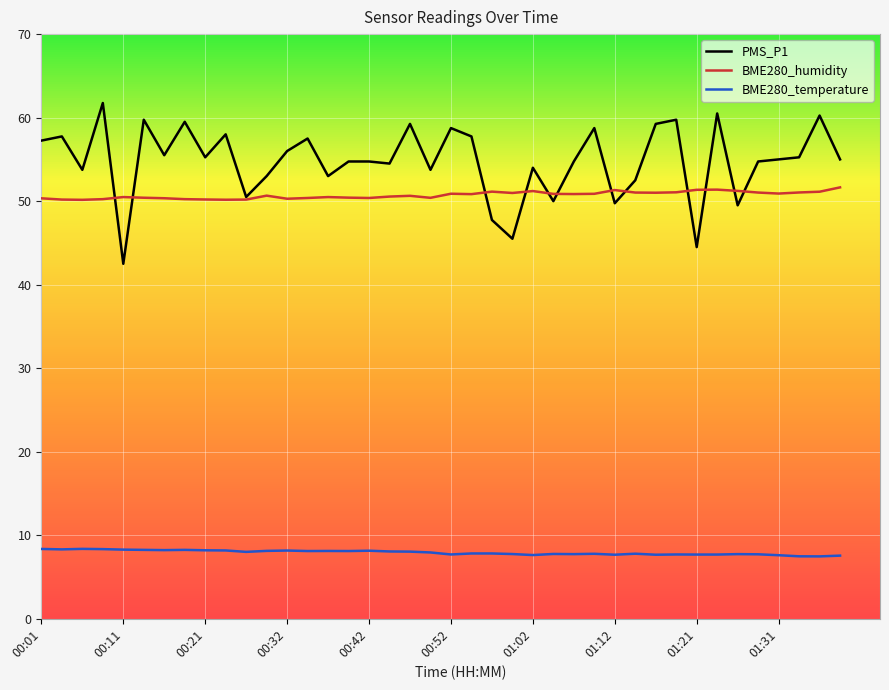

Which series has the largest total across all categories?

PMS_P1